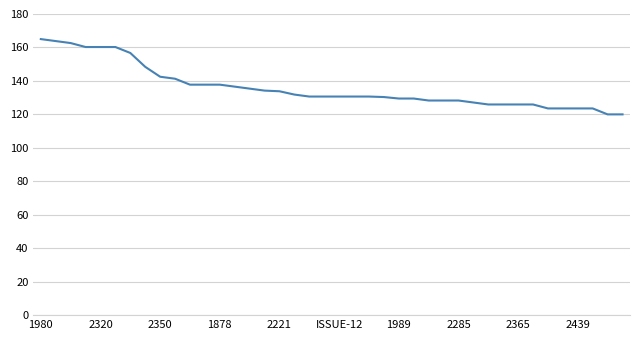

What is the difference between the maximum and minimum values?

45.0